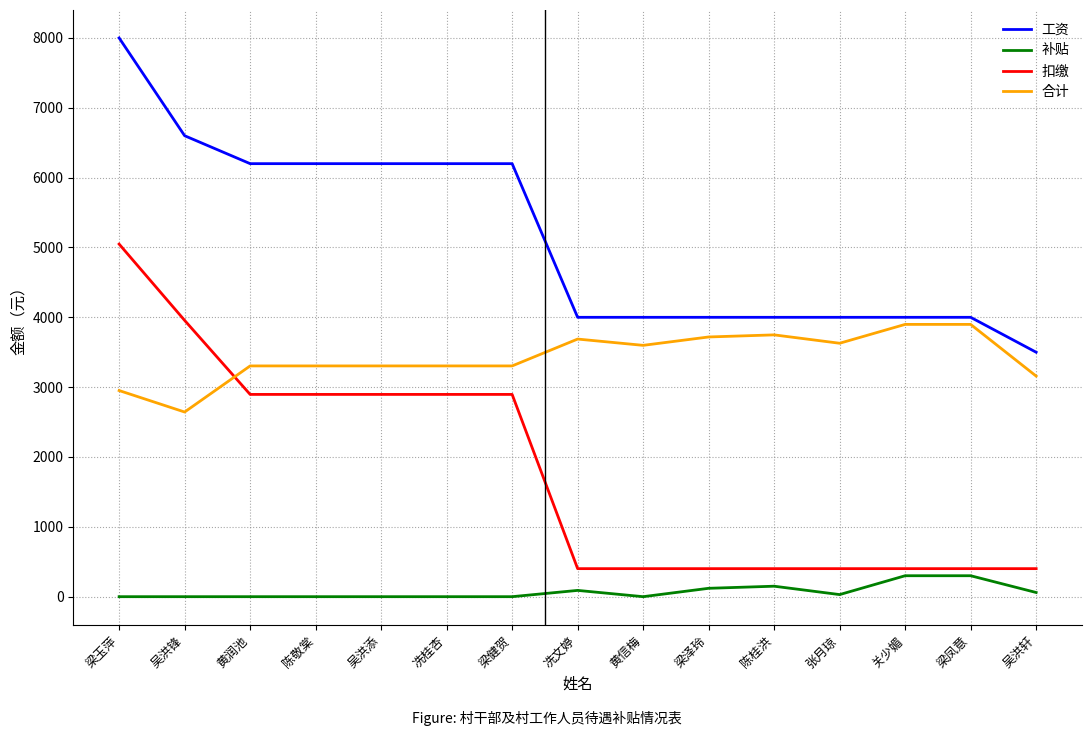

Between 梁健贺 and 冼文婷, which series saw the biggest shift?

扣缴